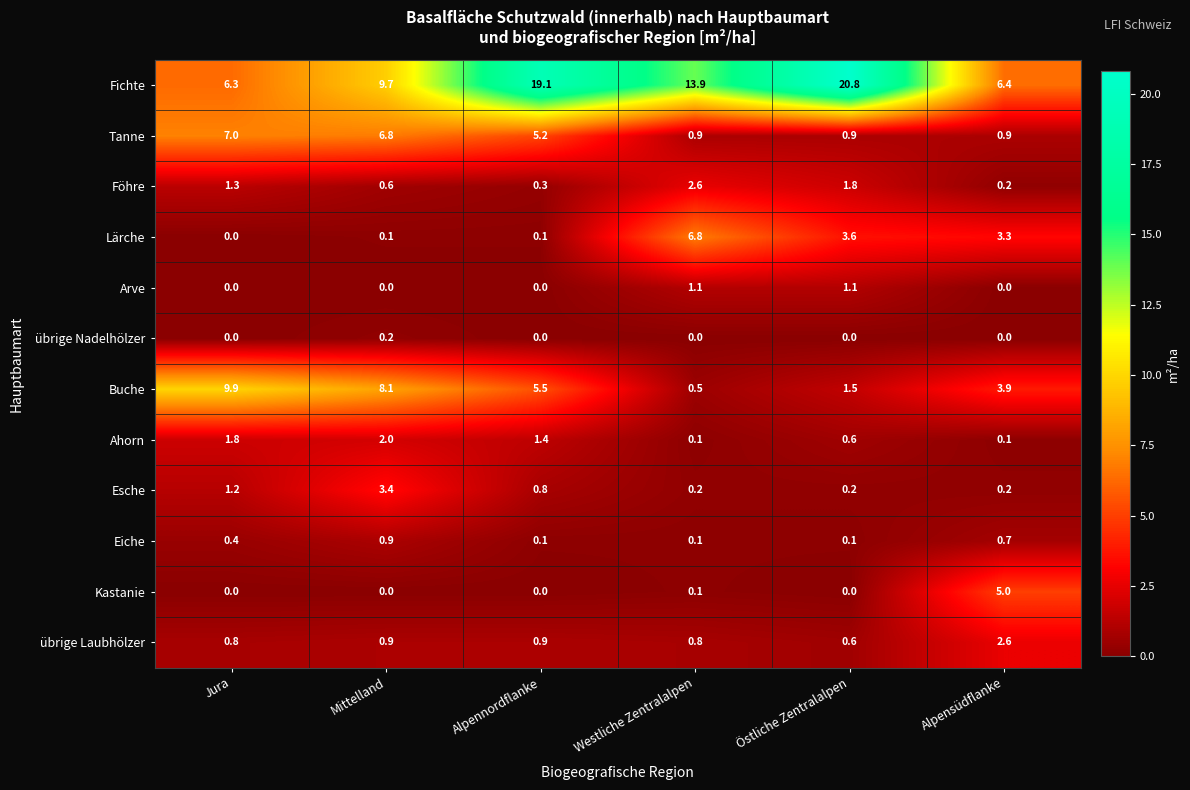

What is the difference between the second highest and minimum values in the Tanne series?

5.9